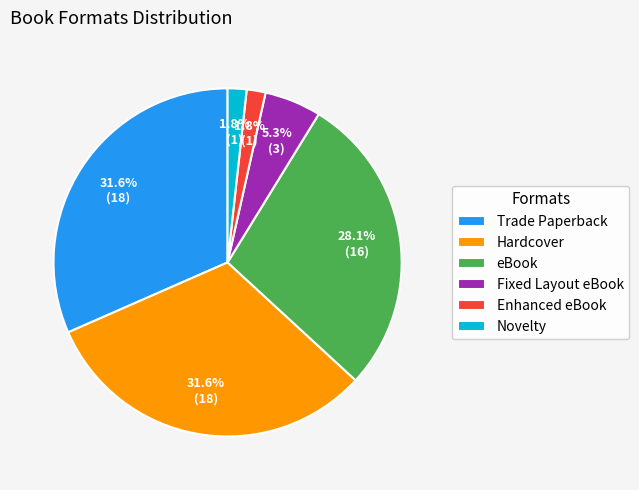

Is there a majority slice in this chart?

No